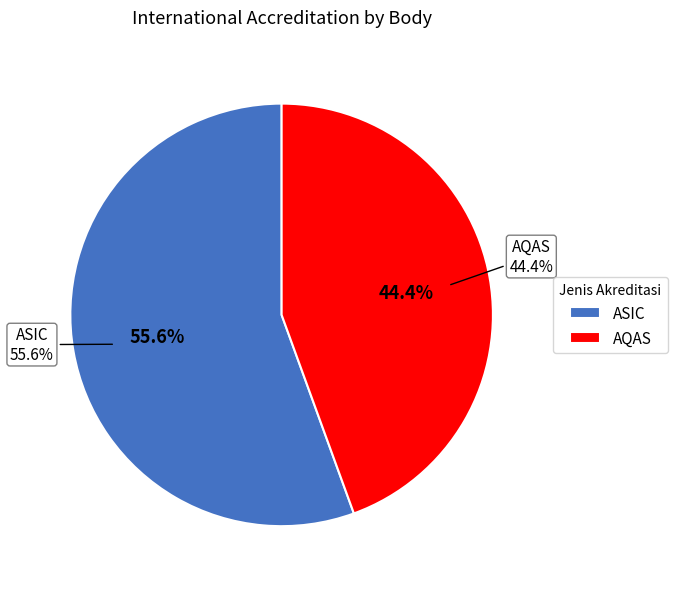

Count the number of slices in the pie.

2